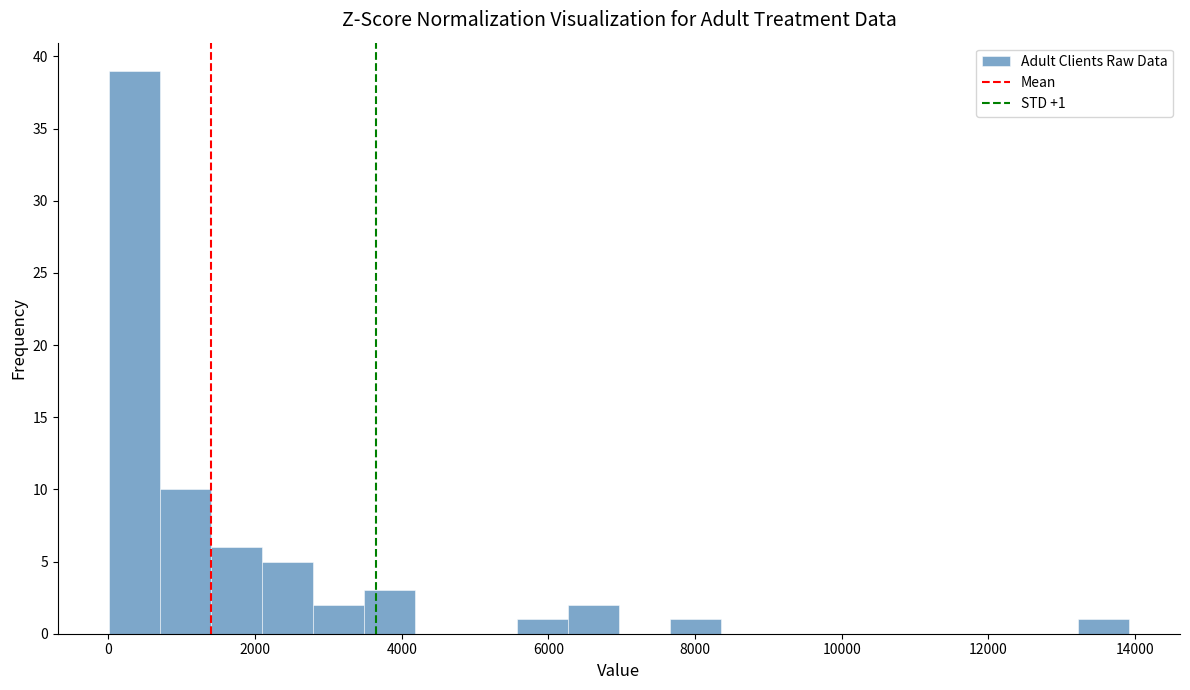

Read against the x-axis, roughly where is the centre of the tallest bar?

400